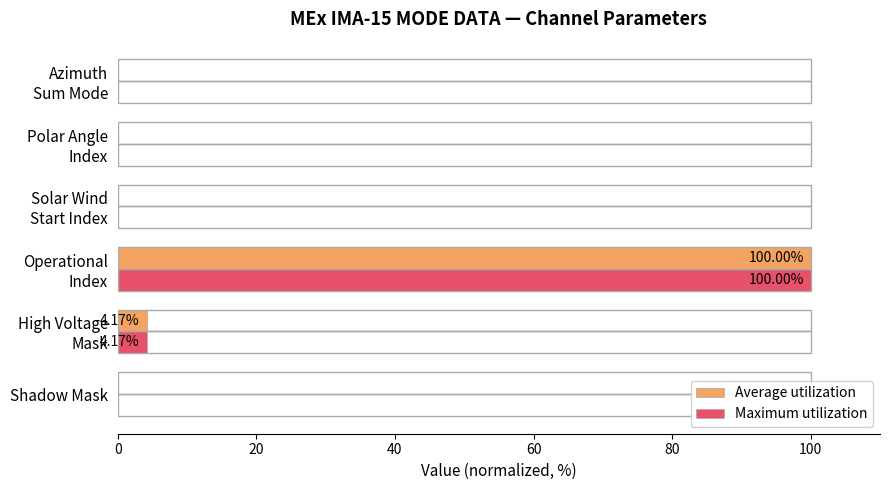

Count the number of data series in this chart.

2